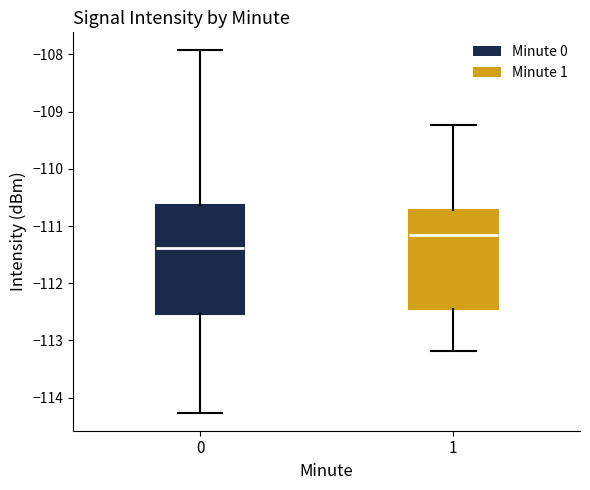

Which box is the tallest, from its lower edge to its upper edge?

0